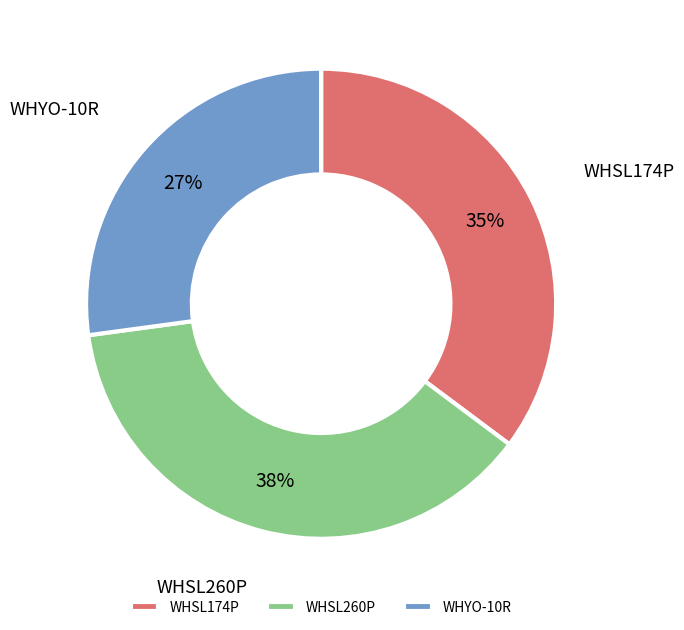

How many segments does this pie chart have?

3